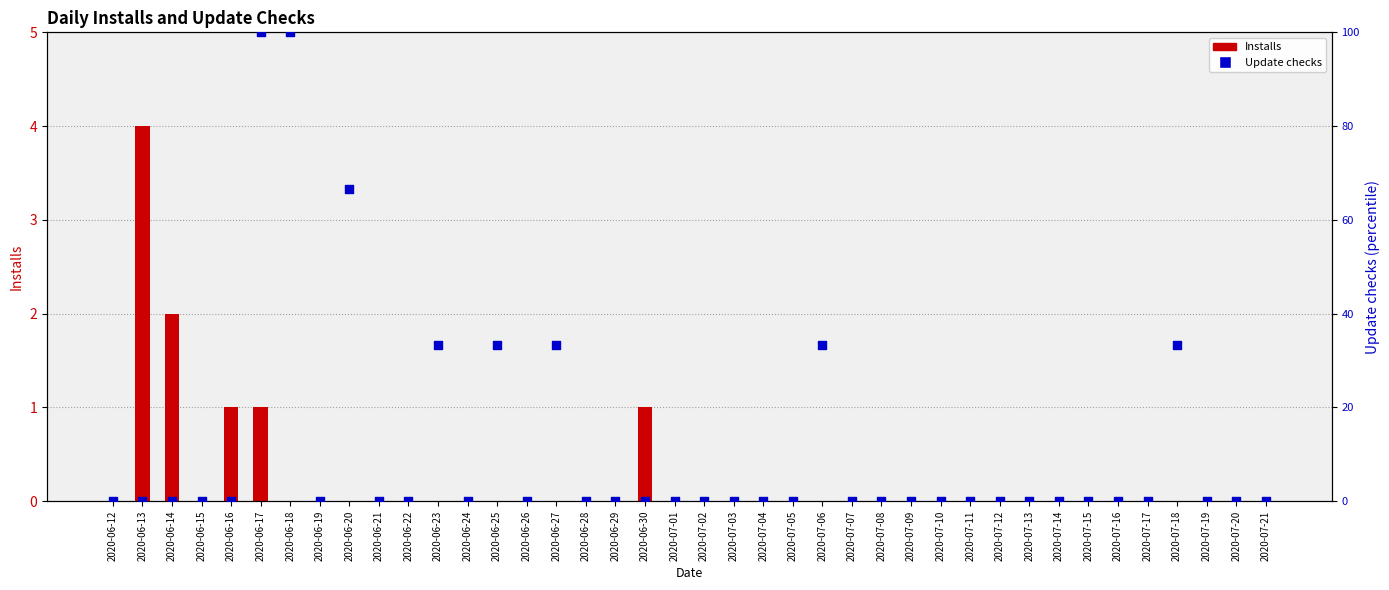

At how many categories does at least one series exceed 54?

3